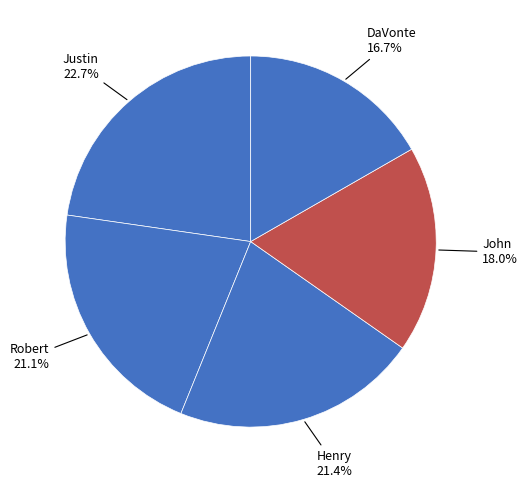

True or false: John accounts for 10% of the total.

False